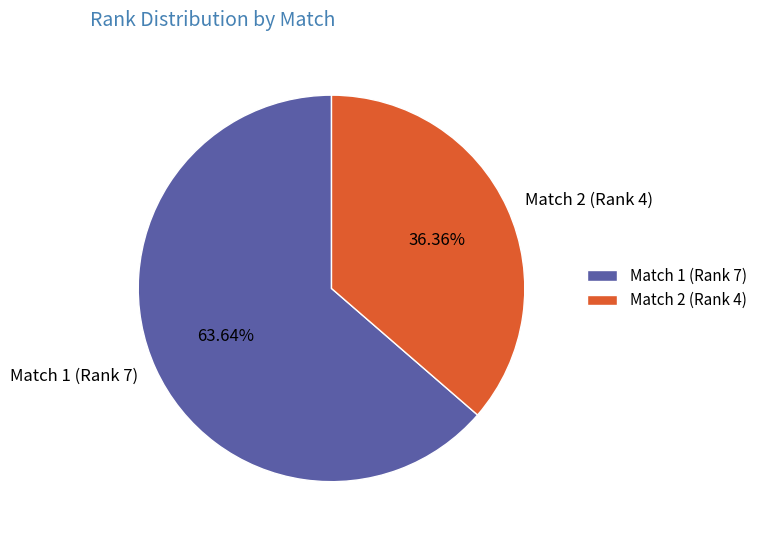

Between Match 1 (Rank 7) and Match 2 (Rank 4), which is larger?

Match 1 (Rank 7)